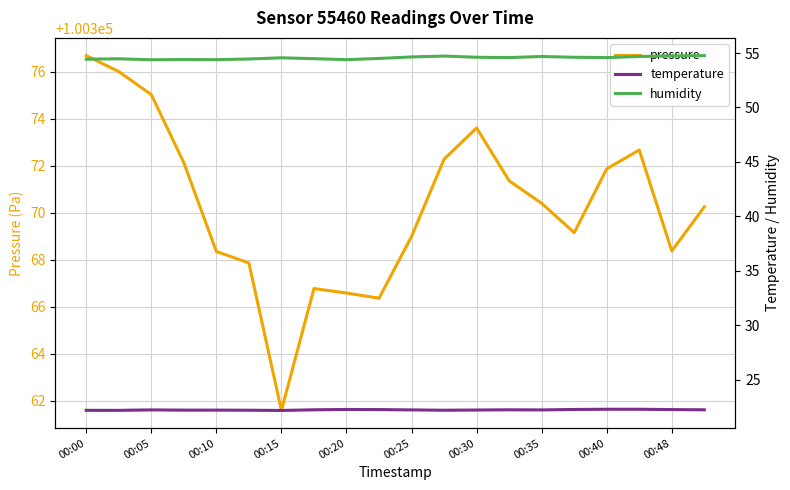

At which label does pressure first exceed 100370?

00:00